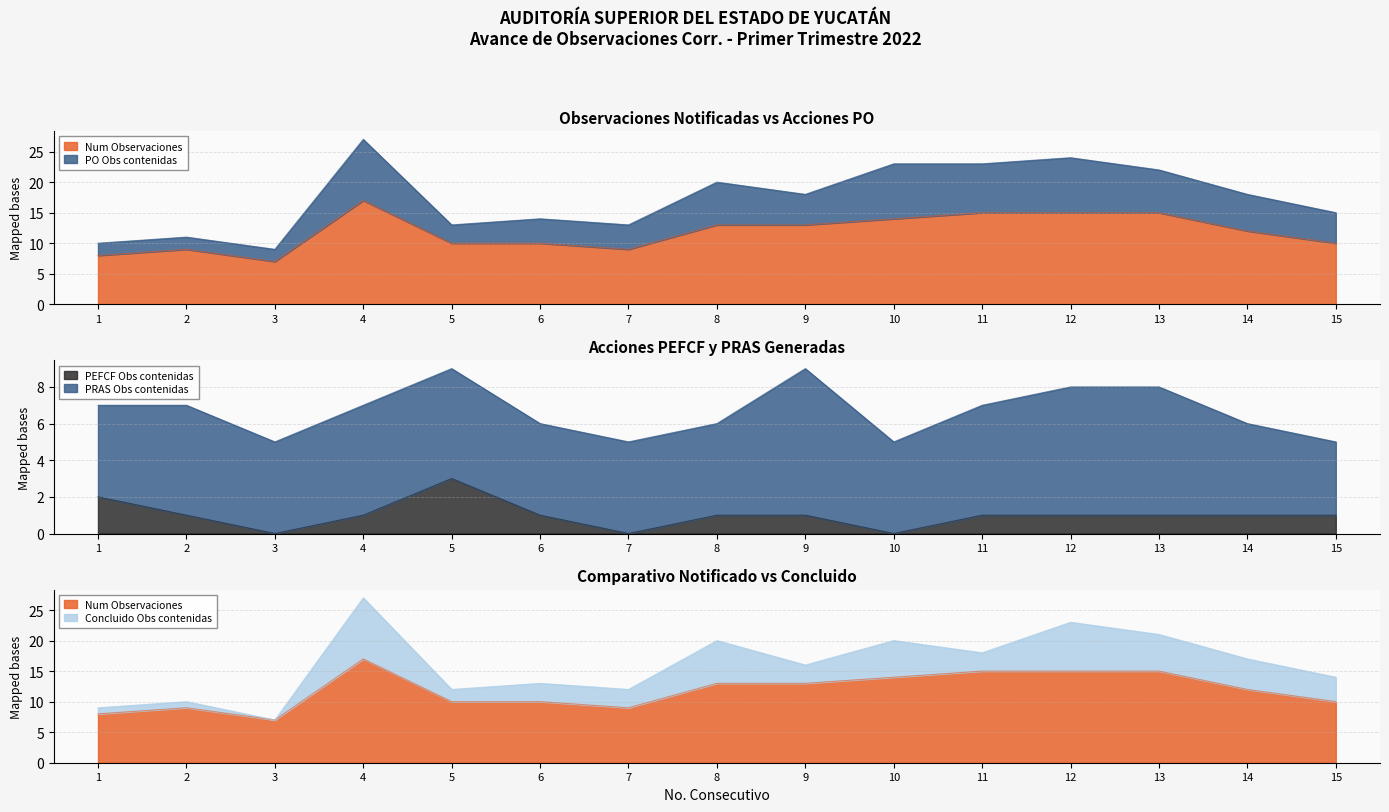

The PO Obs contenidas series shows 13 at 5. True or false?

True